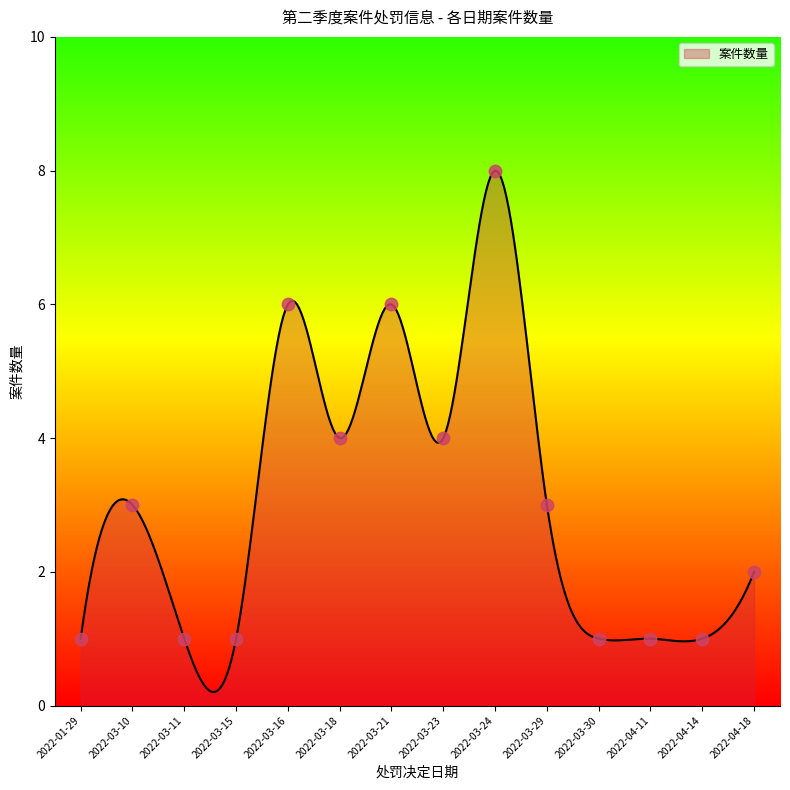

What is the difference between the maximum and minimum values?

7.8